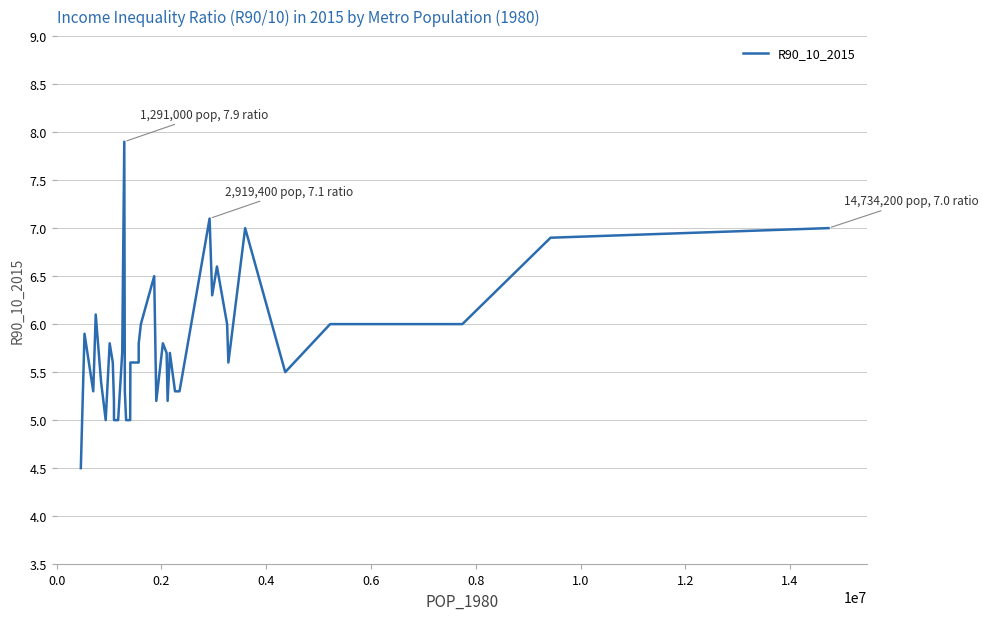

What is the difference between the maximum and minimum values?

3.4